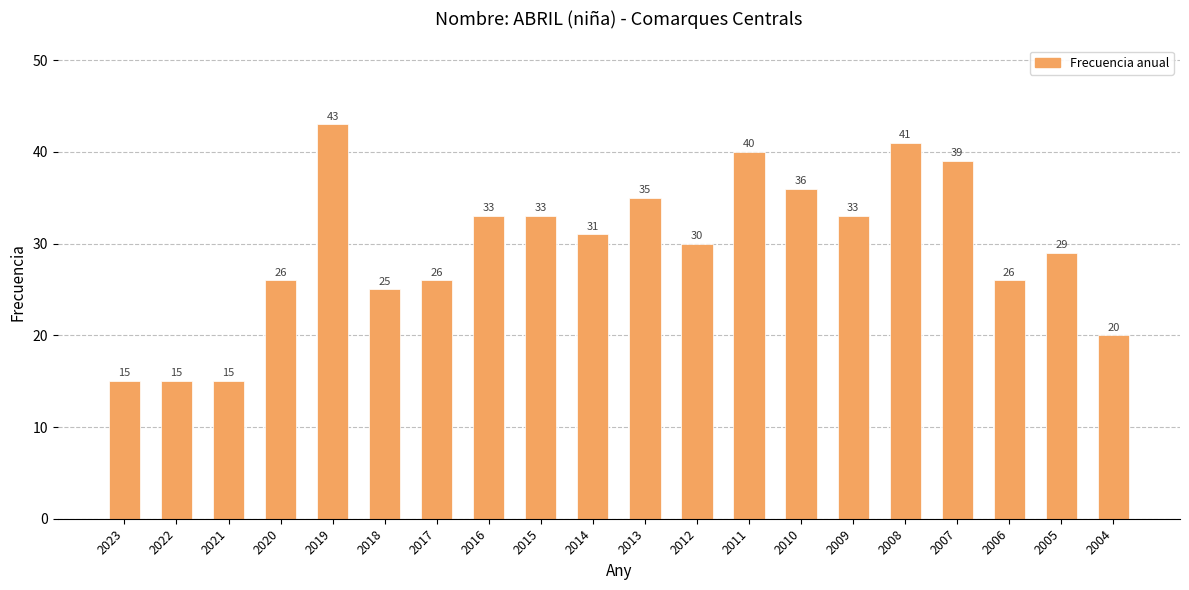

Reading left to right, extract all data points from this chart.

2023=15	2022=15	2021=15	2020=26	2019=43	2018=25	2017=26	2016=33	2015=33	2014=31	2013=35	2012=30	2011=40	2010=36	2009=33	2008=41	2007=39	2006=26	2005=29	2004=20